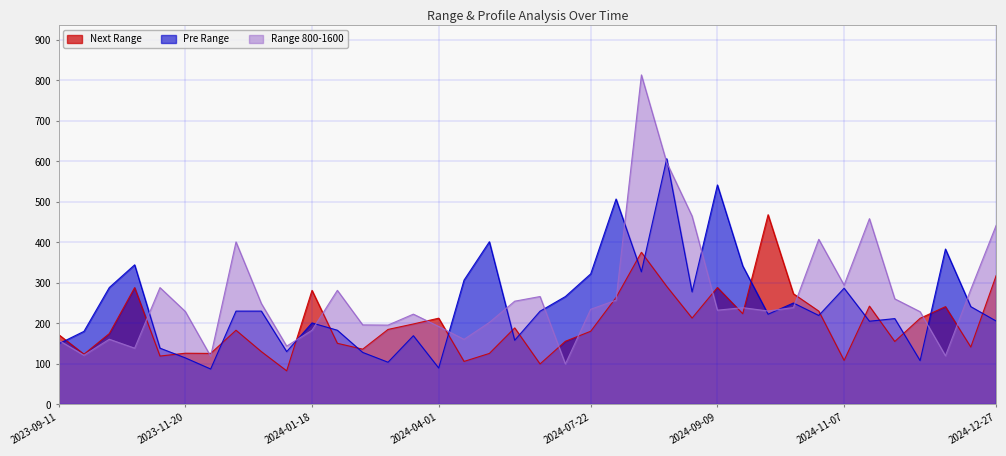

Rank the series by their maximum value, from highest to lowest.

Range 800-1600, Pre Range, Next Range